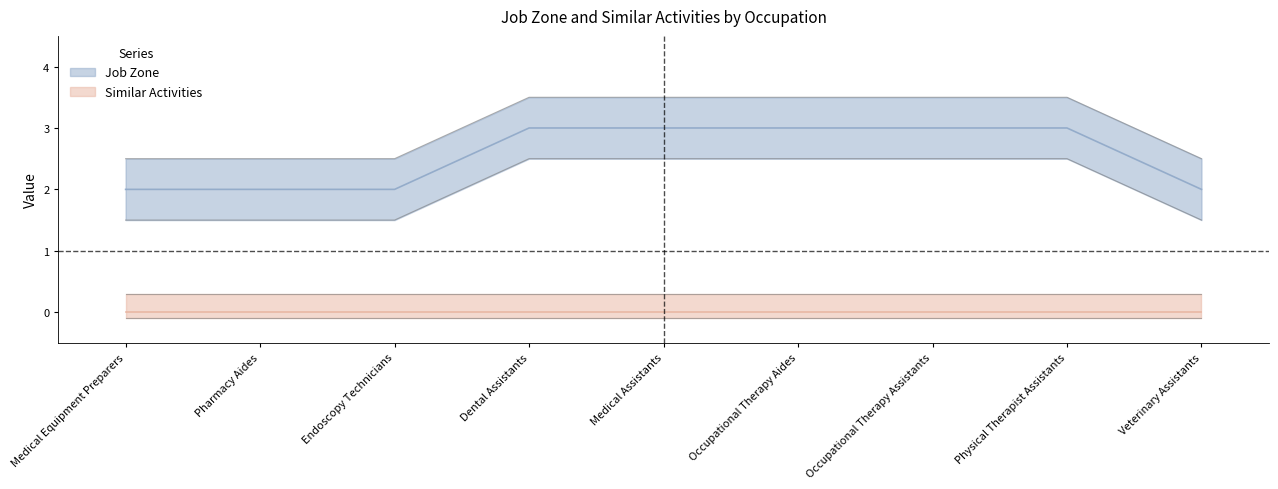

What is the sum of all values?

23